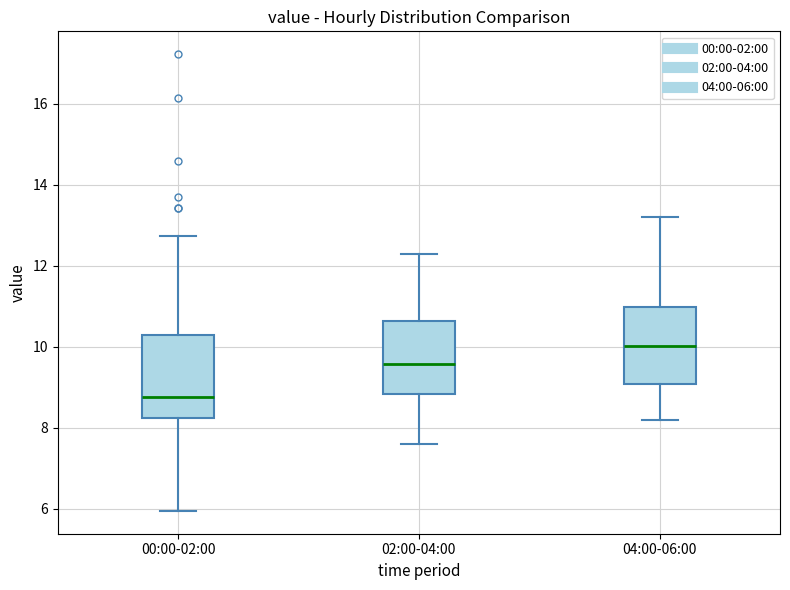

Where does the lower whisker of the box for 00:00-02:00 end on the y-axis? The values are not printed on the chart, so give them approximately, as read against the axis.

6.0